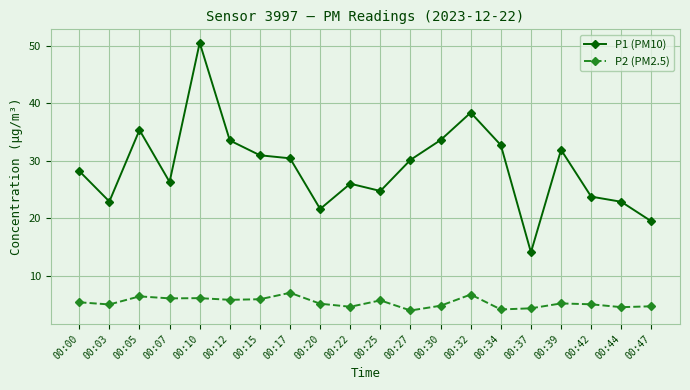

The value of P2 (PM2.5) at 00:07 is 6.0. True or false?

True